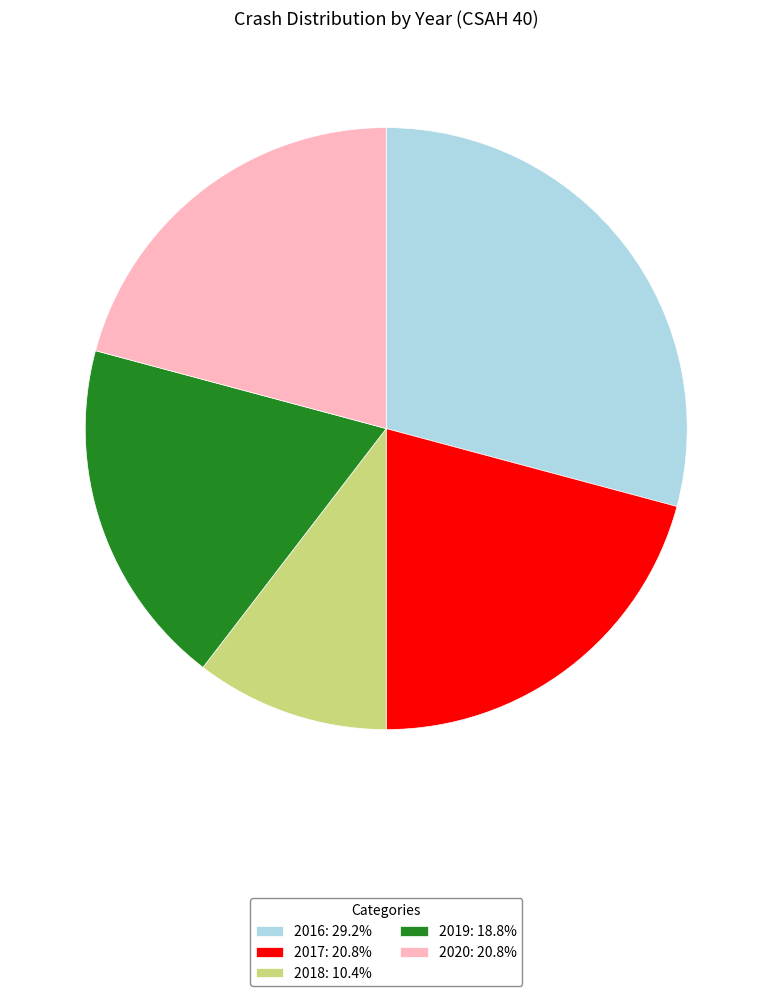

What is the ratio of the value at 2018: 10.4% to the value at 2020: 20.8%?

0.5